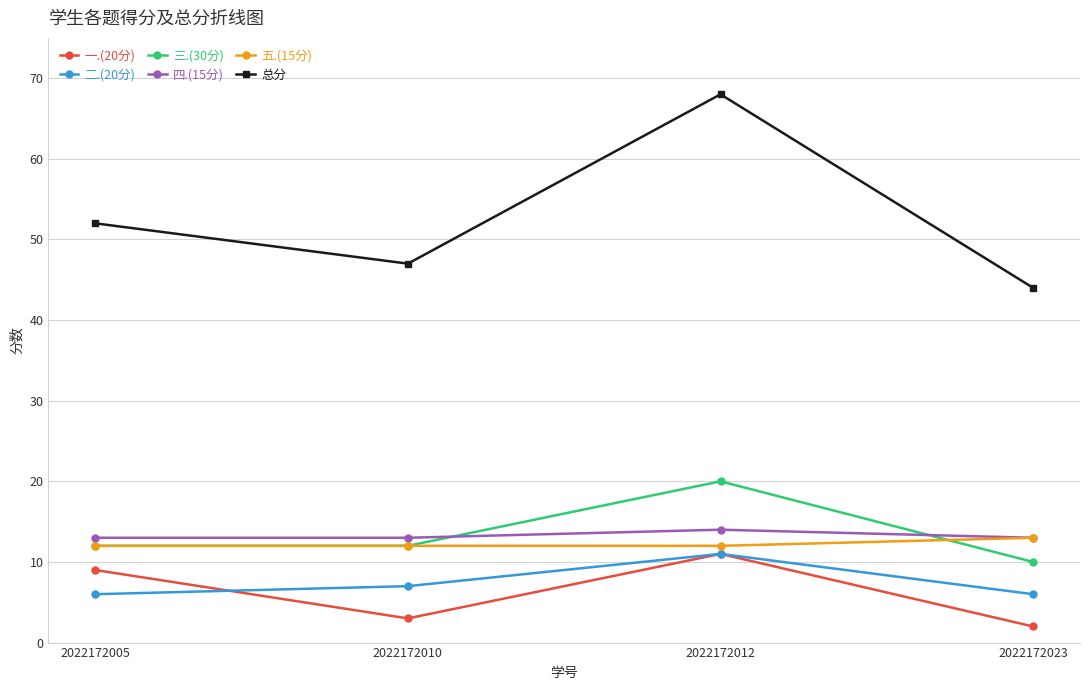

Which series has the widest spread of values?

总分